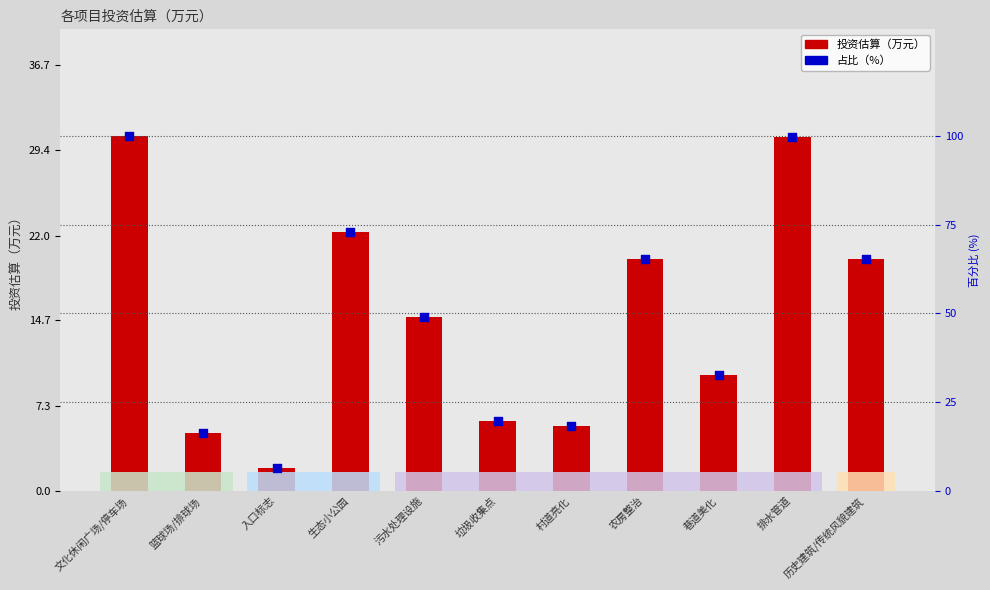

At how many categories does at least one series exceed 17?

9